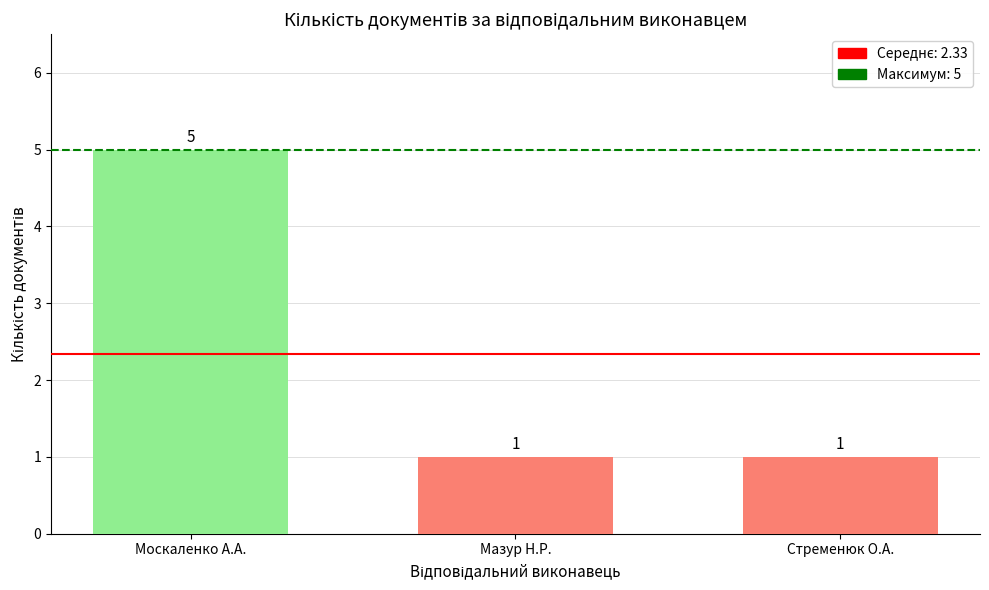

What is the greatest value displayed?

5